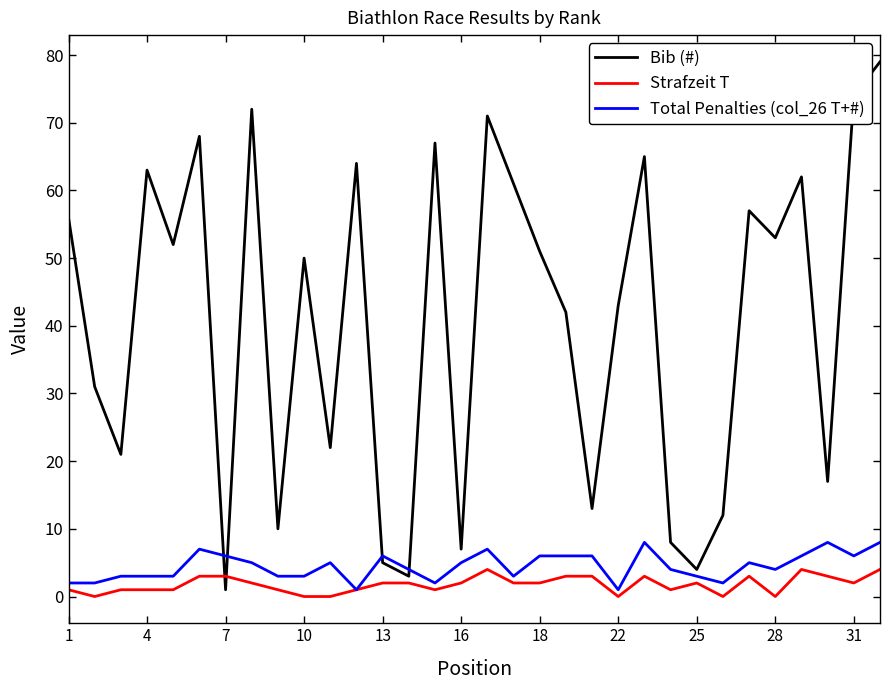

What is the maximum value shown in the chart?

79